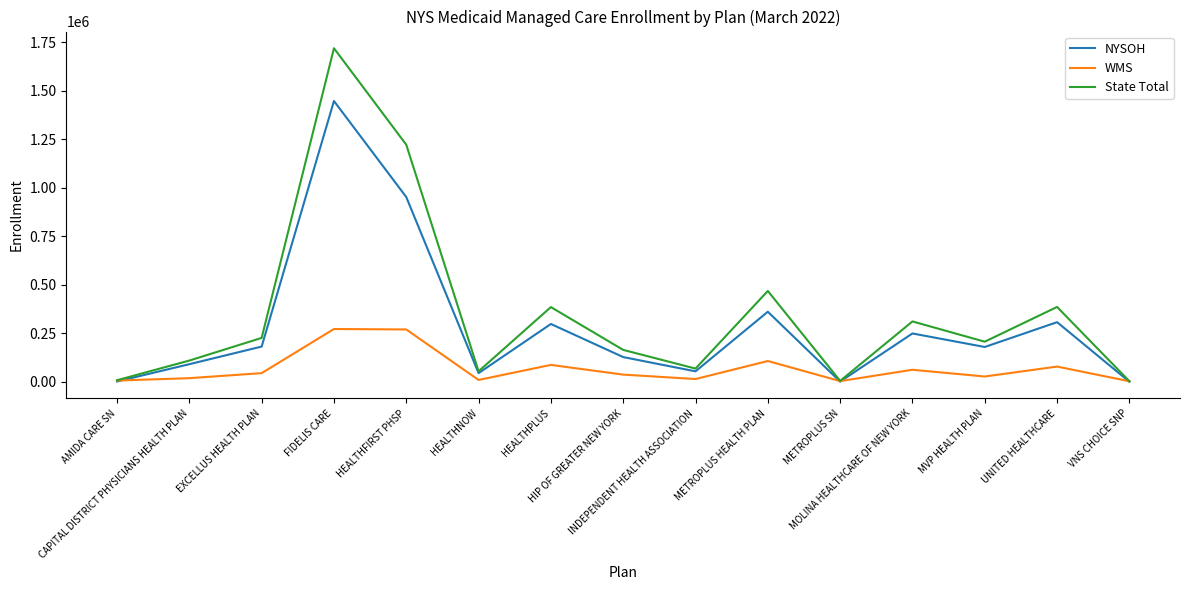

Where does the WMS series first go above 37025?

EXCELLUS HEALTH PLAN